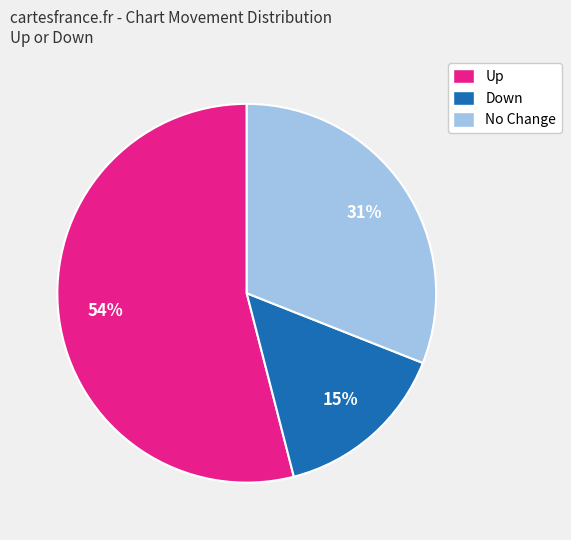

To the nearest percent, what is the difference between the Down and No Change slice percentages?

16%